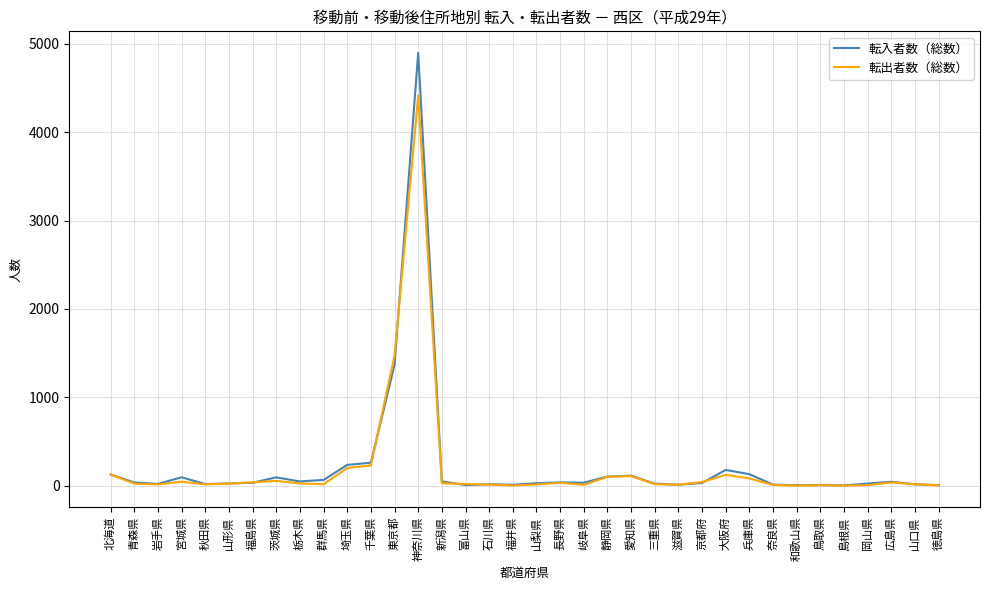

Which series has the widest spread of values?

転入者数（総数）